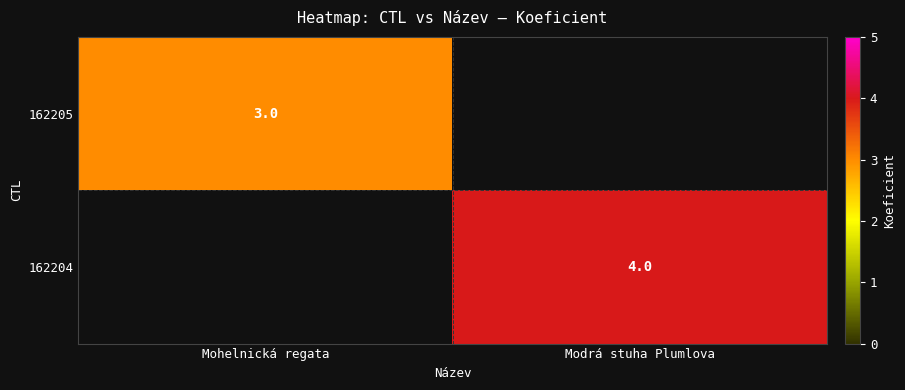

At how many categories does at least one series exceed 3?

1